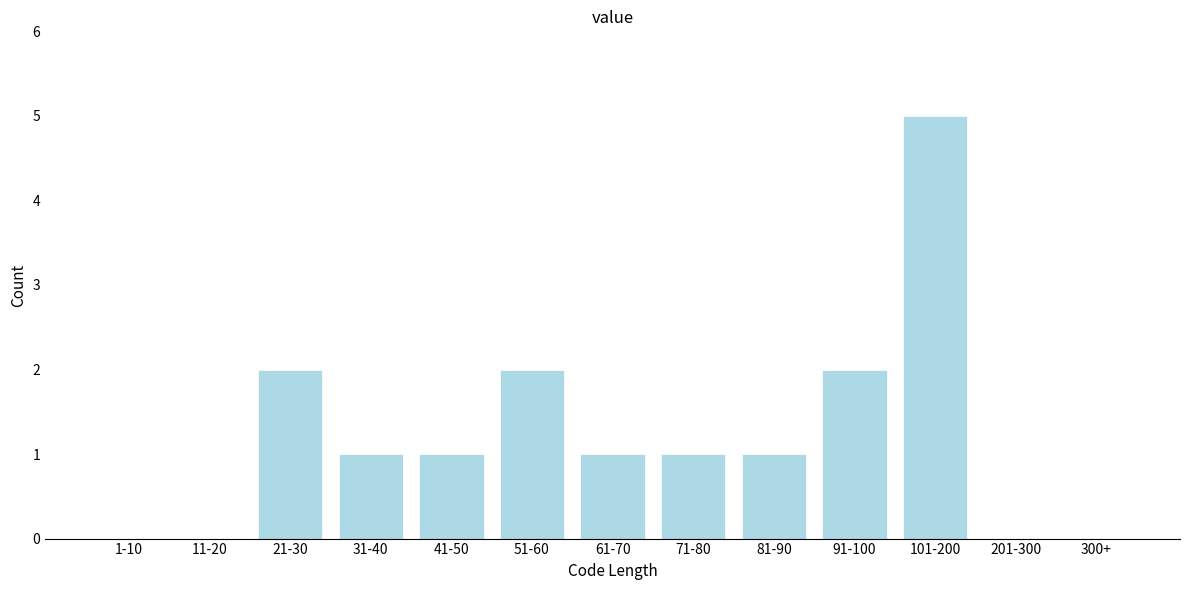

Reading right to left, what are all the values shown in this chart?

300+=0	201-300=0	101-200=5	91-100=2	81-90=1	71-80=1	61-70=1	51-60=2	41-50=1	31-40=1	21-30=2	11-20=0	1-10=0